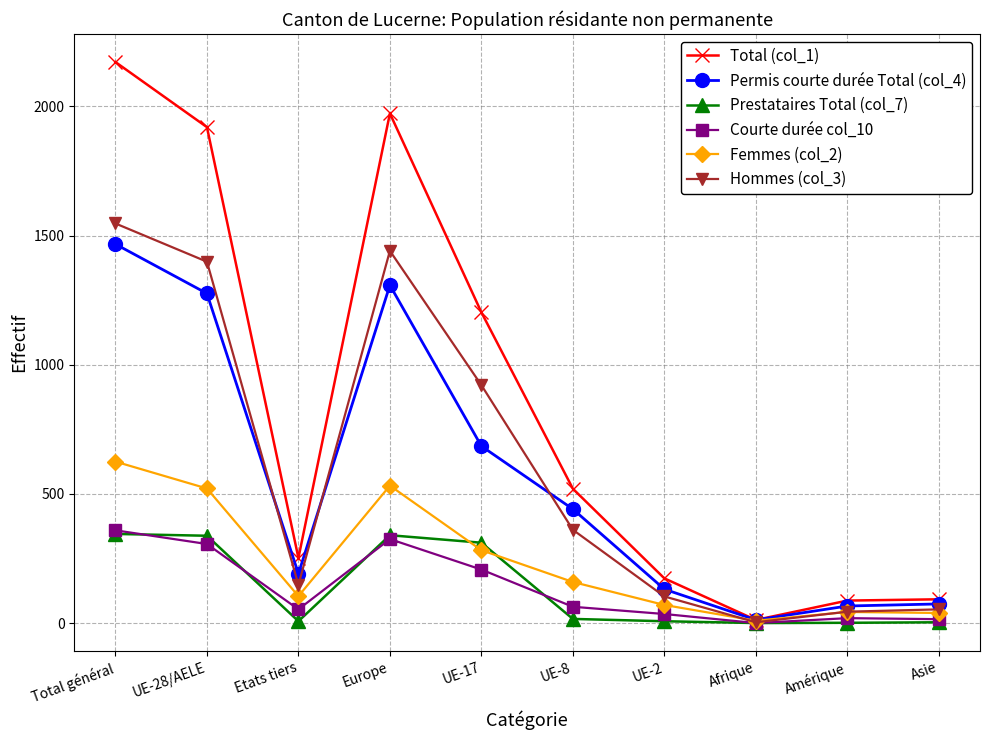

How many distinct data groups are displayed?

6